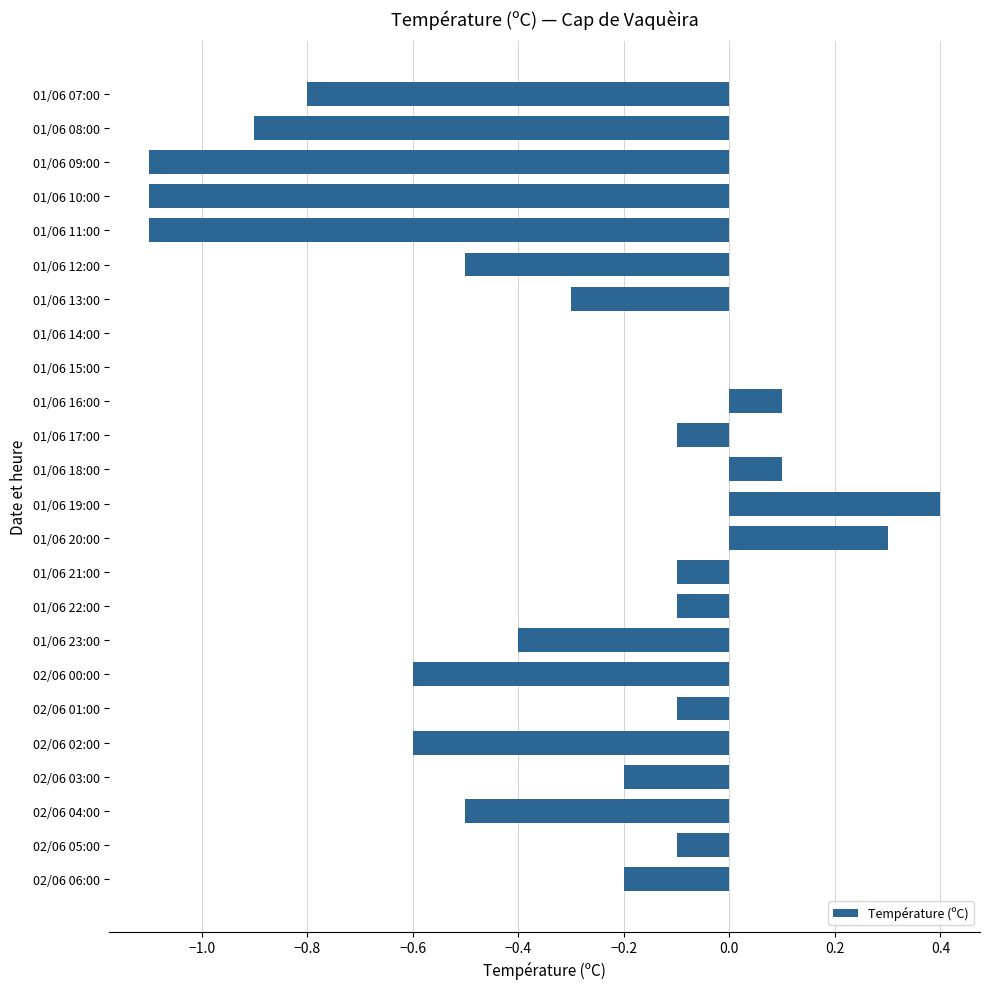

Between 01/06 15:00 and 01/06 07:00, which is larger?

01/06 15:00